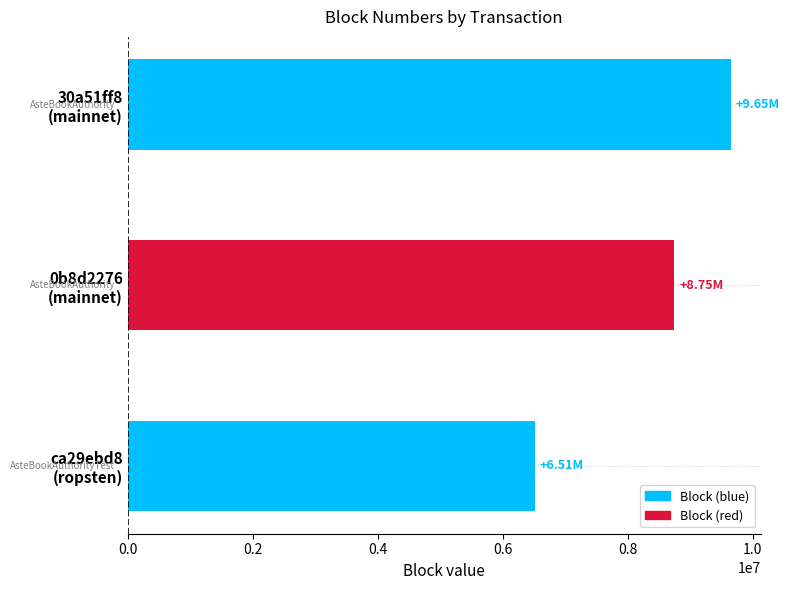

What is the sum of all values?

24903175